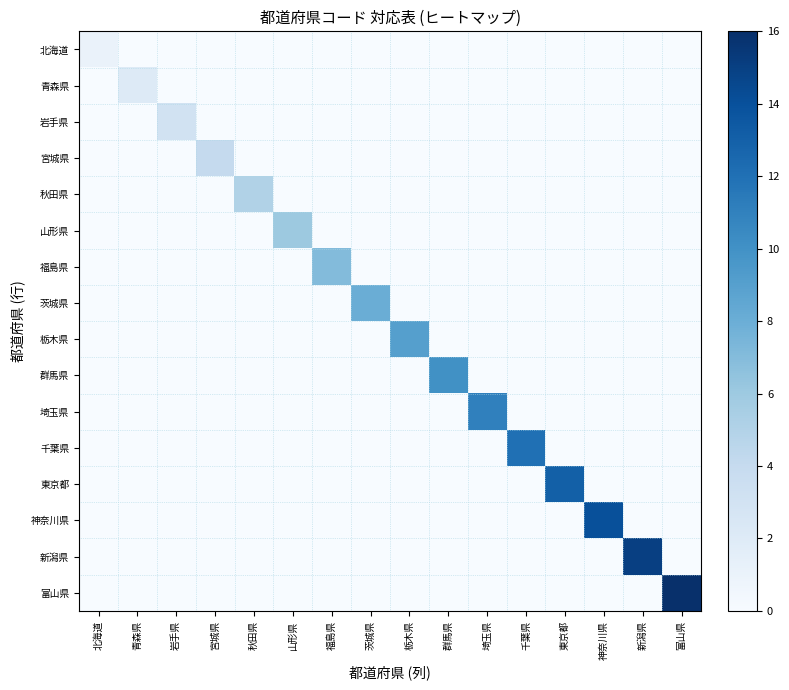

Reading left to right, extract all data points from this chart.

北海道: 北海道=1	青森県=0	岩手県=0	宮城県=0	秋田県=0	山形県=0	福島県=0	茨城県=0	栃木県=0	群馬県=0	埼玉県=0	千葉県=0	東京都=0	神奈川県=0	新潟県=0	富山県=0
青森県: 北海道=0	青森県=2	岩手県=0	宮城県=0	秋田県=0	山形県=0	福島県=0	茨城県=0	栃木県=0	群馬県=0	埼玉県=0	千葉県=0	東京都=0	神奈川県=0	新潟県=0	富山県=0
岩手県: 北海道=0	青森県=0	岩手県=3	宮城県=0	秋田県=0	山形県=0	福島県=0	茨城県=0	栃木県=0	群馬県=0	埼玉県=0	千葉県=0	東京都=0	神奈川県=0	新潟県=0	富山県=0
宮城県: 北海道=0	青森県=0	岩手県=0	宮城県=4	秋田県=0	山形県=0	福島県=0	茨城県=0	栃木県=0	群馬県=0	埼玉県=0	千葉県=0	東京都=0	神奈川県=0	新潟県=0	富山県=0
秋田県: 北海道=0	青森県=0	岩手県=0	宮城県=0	秋田県=5	山形県=0	福島県=0	茨城県=0	栃木県=0	群馬県=0	埼玉県=0	千葉県=0	東京都=0	神奈川県=0	新潟県=0	富山県=0
山形県: 北海道=0	青森県=0	岩手県=0	宮城県=0	秋田県=0	山形県=6	福島県=0	茨城県=0	栃木県=0	群馬県=0	埼玉県=0	千葉県=0	東京都=0	神奈川県=0	新潟県=0	富山県=0
福島県: 北海道=0	青森県=0	岩手県=0	宮城県=0	秋田県=0	山形県=0	福島県=7	茨城県=0	栃木県=0	群馬県=0	埼玉県=0	千葉県=0	東京都=0	神奈川県=0	新潟県=0	富山県=0
茨城県: 北海道=0	青森県=0	岩手県=0	宮城県=0	秋田県=0	山形県=0	福島県=0	茨城県=8	栃木県=0	群馬県=0	埼玉県=0	千葉県=0	東京都=0	神奈川県=0	新潟県=0	富山県=0
栃木県: 北海道=0	青森県=0	岩手県=0	宮城県=0	秋田県=0	山形県=0	福島県=0	茨城県=0	栃木県=9	群馬県=0	埼玉県=0	千葉県=0	東京都=0	神奈川県=0	新潟県=0	富山県=0
群馬県: 北海道=0	青森県=0	岩手県=0	宮城県=0	秋田県=0	山形県=0	福島県=0	茨城県=0	栃木県=0	群馬県=10	埼玉県=0	千葉県=0	東京都=0	神奈川県=0	新潟県=0	富山県=0
埼玉県: 北海道=0	青森県=0	岩手県=0	宮城県=0	秋田県=0	山形県=0	福島県=0	茨城県=0	栃木県=0	群馬県=0	埼玉県=11	千葉県=0	東京都=0	神奈川県=0	新潟県=0	富山県=0
千葉県: 北海道=0	青森県=0	岩手県=0	宮城県=0	秋田県=0	山形県=0	福島県=0	茨城県=0	栃木県=0	群馬県=0	埼玉県=0	千葉県=12	東京都=0	神奈川県=0	新潟県=0	富山県=0
東京都: 北海道=0	青森県=0	岩手県=0	宮城県=0	秋田県=0	山形県=0	福島県=0	茨城県=0	栃木県=0	群馬県=0	埼玉県=0	千葉県=0	東京都=13	神奈川県=0	新潟県=0	富山県=0
神奈川県: 北海道=0	青森県=0	岩手県=0	宮城県=0	秋田県=0	山形県=0	福島県=0	茨城県=0	栃木県=0	群馬県=0	埼玉県=0	千葉県=0	東京都=0	神奈川県=14	新潟県=0	富山県=0
新潟県: 北海道=0	青森県=0	岩手県=0	宮城県=0	秋田県=0	山形県=0	福島県=0	茨城県=0	栃木県=0	群馬県=0	埼玉県=0	千葉県=0	東京都=0	神奈川県=0	新潟県=15	富山県=0
富山県: 北海道=0	青森県=0	岩手県=0	宮城県=0	秋田県=0	山形県=0	福島県=0	茨城県=0	栃木県=0	群馬県=0	埼玉県=0	千葉県=0	東京都=0	神奈川県=0	新潟県=0	富山県=16